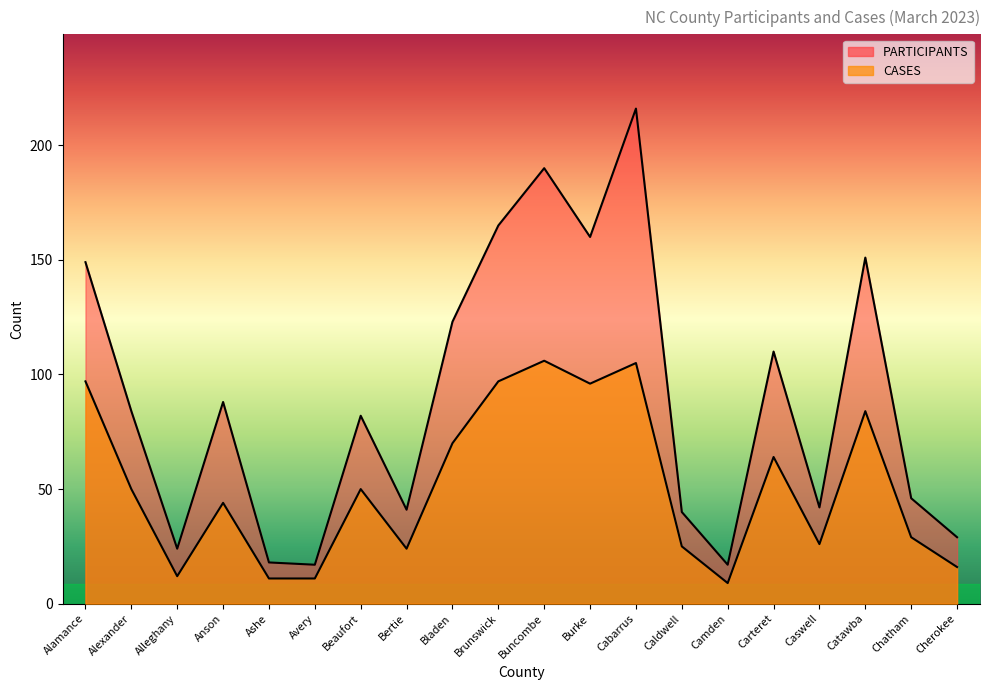

What position from the left is Alexander?

2